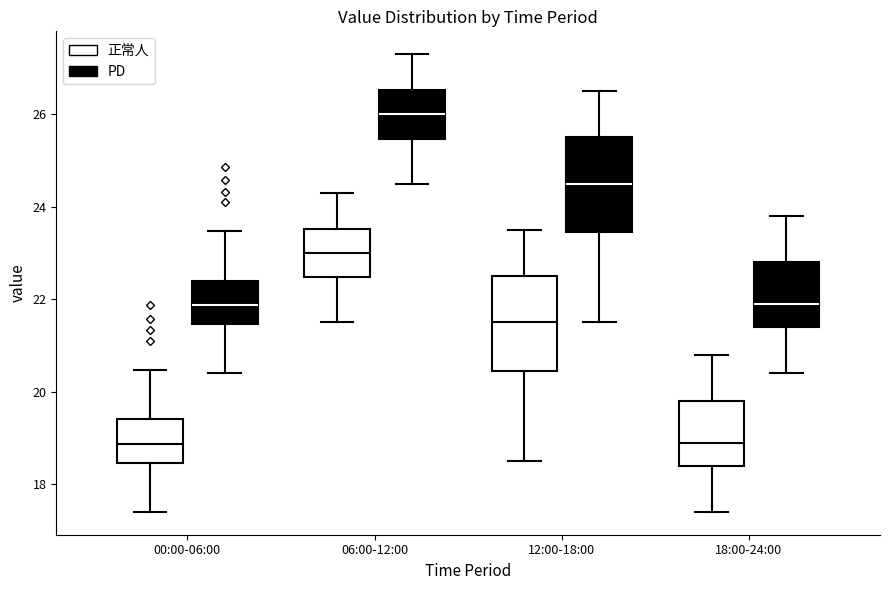

Reading left to right, transcribe this box plot: for each box, give where its median line is, the range the box spans, and where its two whiskers end, as read against the y-axis. The values are not printed on the chart, so give them approximately, as read against the axis.

00:00-06:00 (正常人): median 18.8, box 18.4 to 19.4, whiskers 17.4 to 20.4
00:00-06:00 (PD): median 21.8, box 21.4 to 22.4, whiskers 20.4 to 23.4
06:00-12:00 (正常人): median 23.0, box 22.4 to 23.6, whiskers 21.6 to 24.4
06:00-12:00 (PD): median 26.0, box 25.4 to 26.6, whiskers 24.6 to 27.4
12:00-18:00 (正常人): median 21.6, box 20.4 to 22.6, whiskers 18.6 to 23.6
12:00-18:00 (PD): median 24.6, box 23.4 to 25.6, whiskers 21.6 to 26.6
18:00-24:00 (正常人): median 19.0, box 18.4 to 19.8, whiskers 17.4 to 20.8
18:00-24:00 (PD): median 22.0, box 21.4 to 22.8, whiskers 20.4 to 23.8